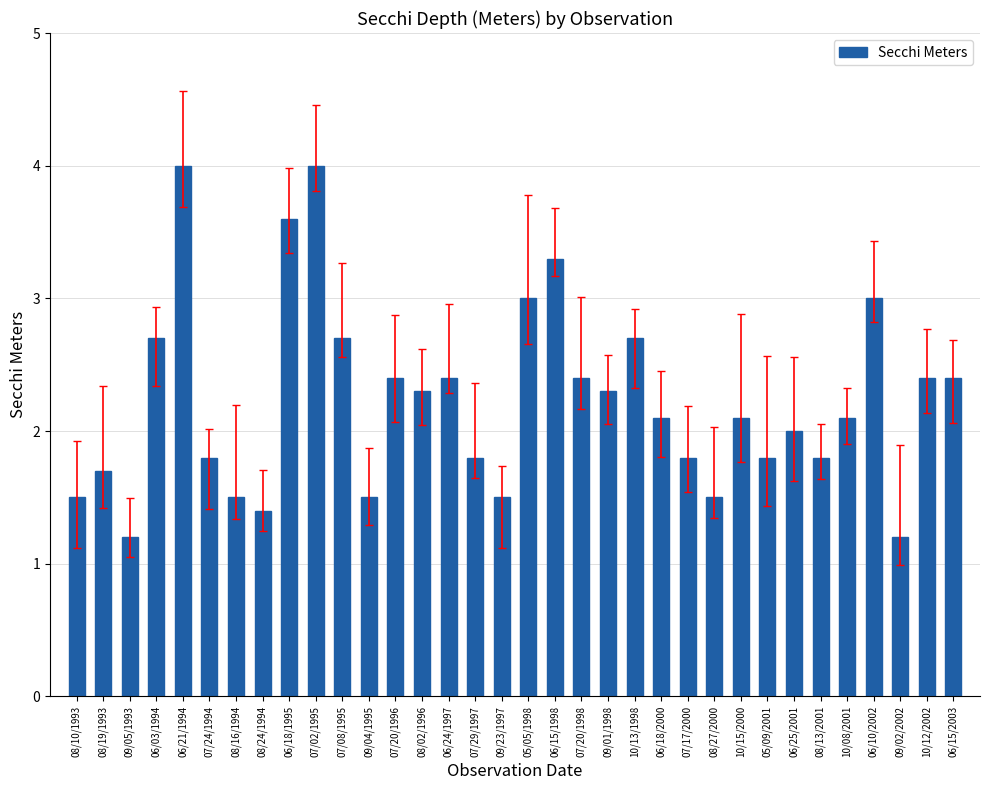

What is the average value?

2.2